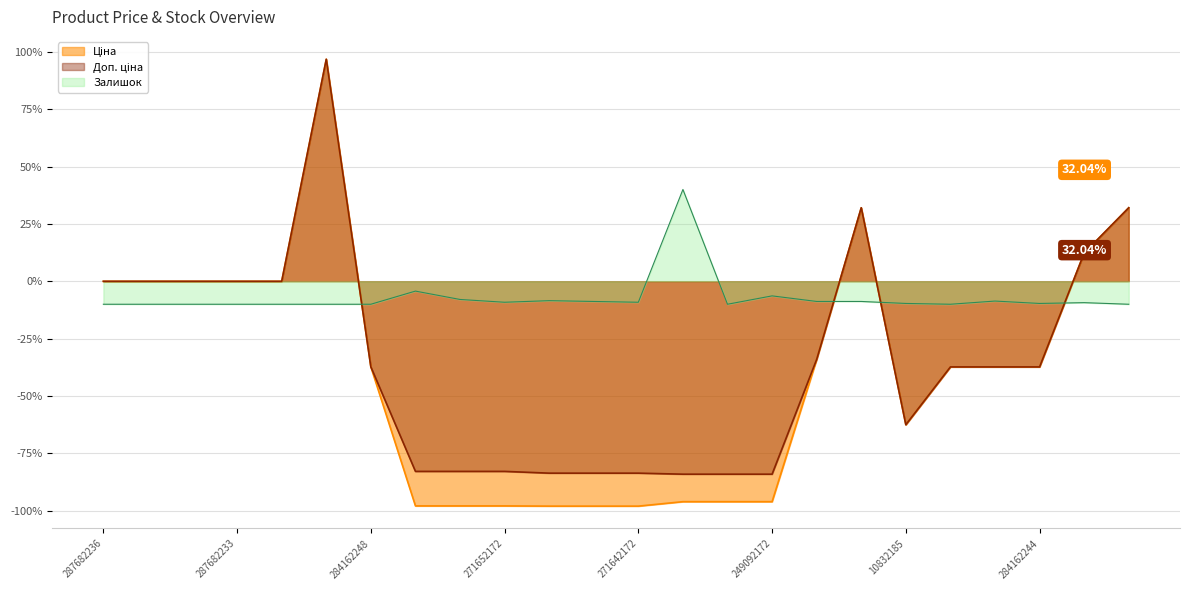

Does the chart display data point markers on the line(s)?

No